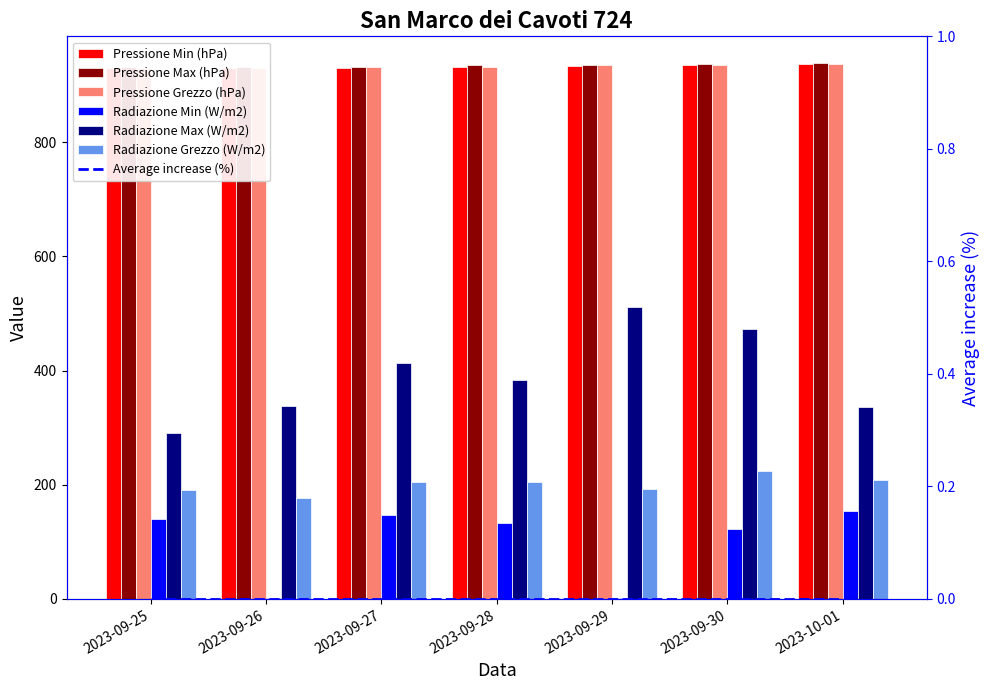

What is the total value across all series at 2023-09-25?

3413.0